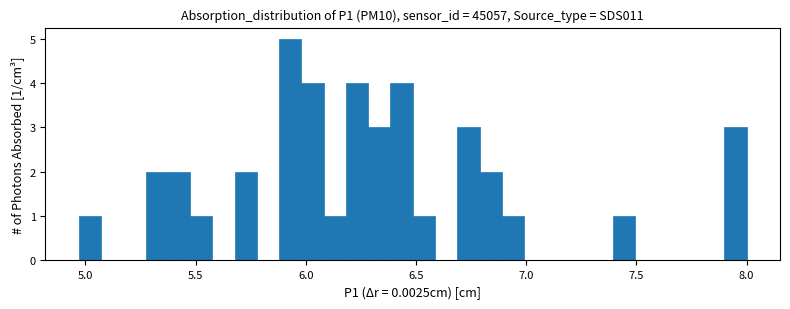

Around what value on the x-axis is the tallest bar? Give the approximate position of its centre, as read against the axis.

5.95